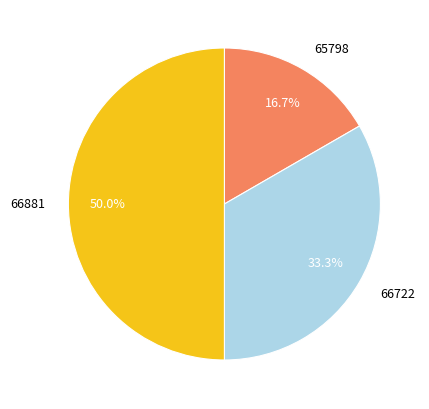

What percentage do 66722 and 66881 together represent?

83.3%